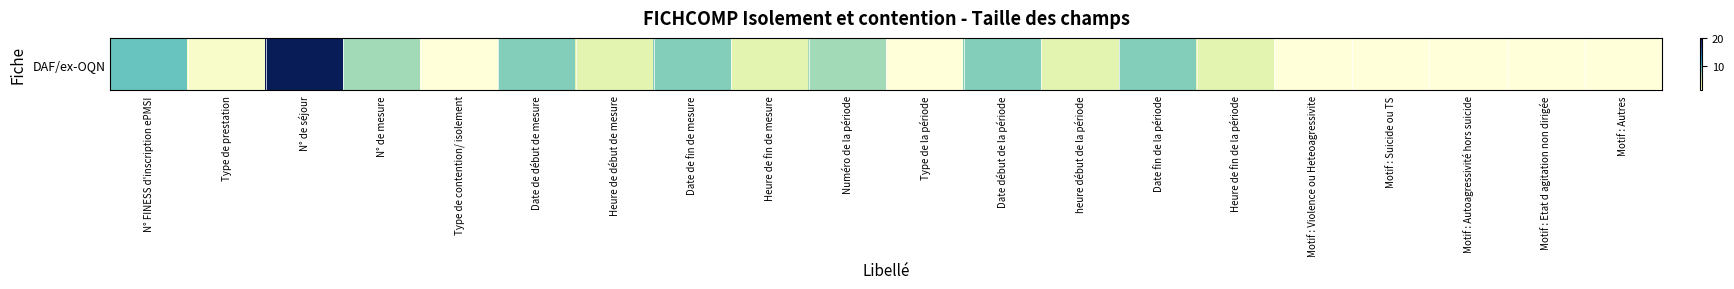

Is it true that the value at Motif : Violence ou Heteoagressivite is 1?

False